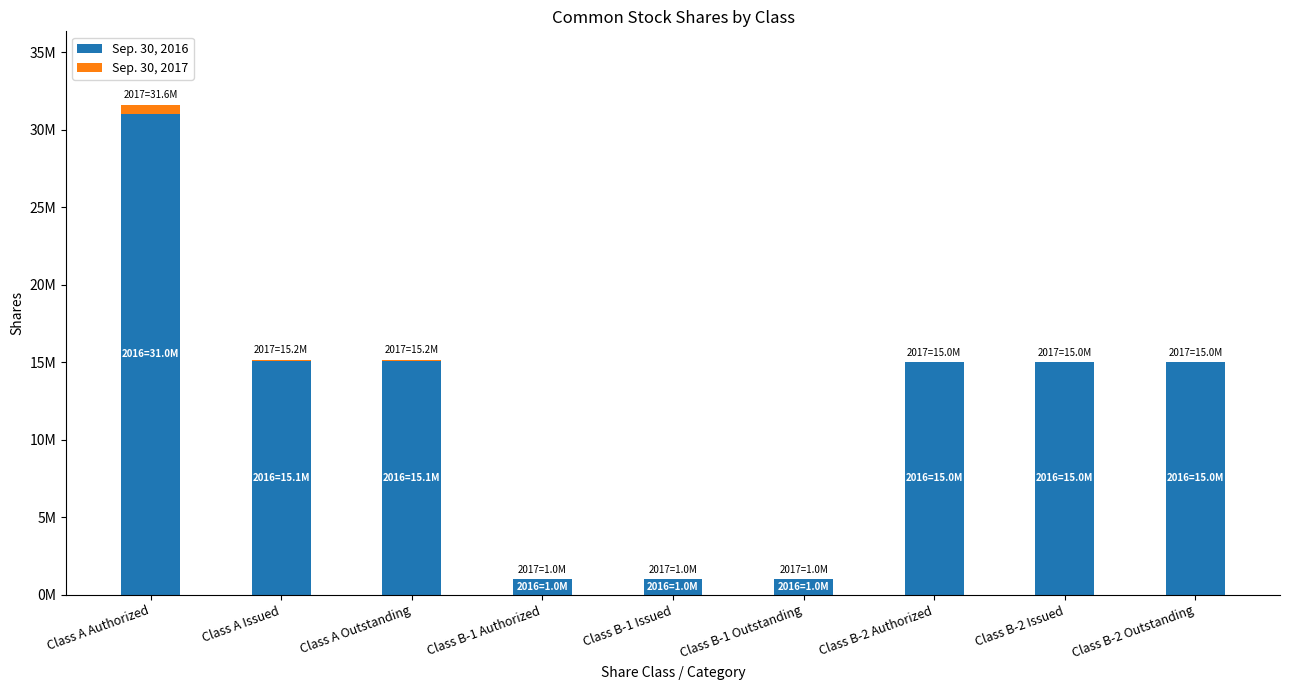

Does the chart contain stacked bars?

Yes